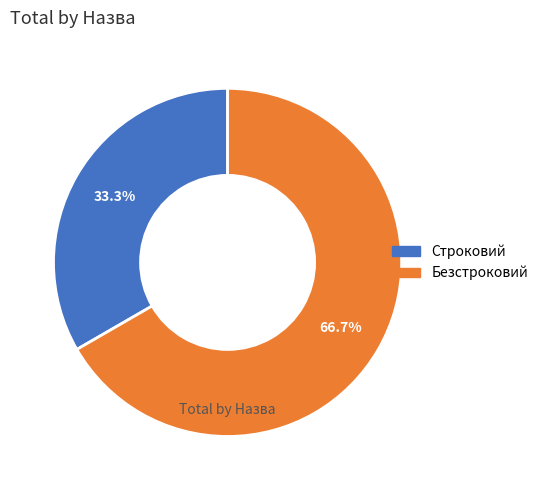

Which has a higher value, Строковий or Безстроковий?

Безстроковий